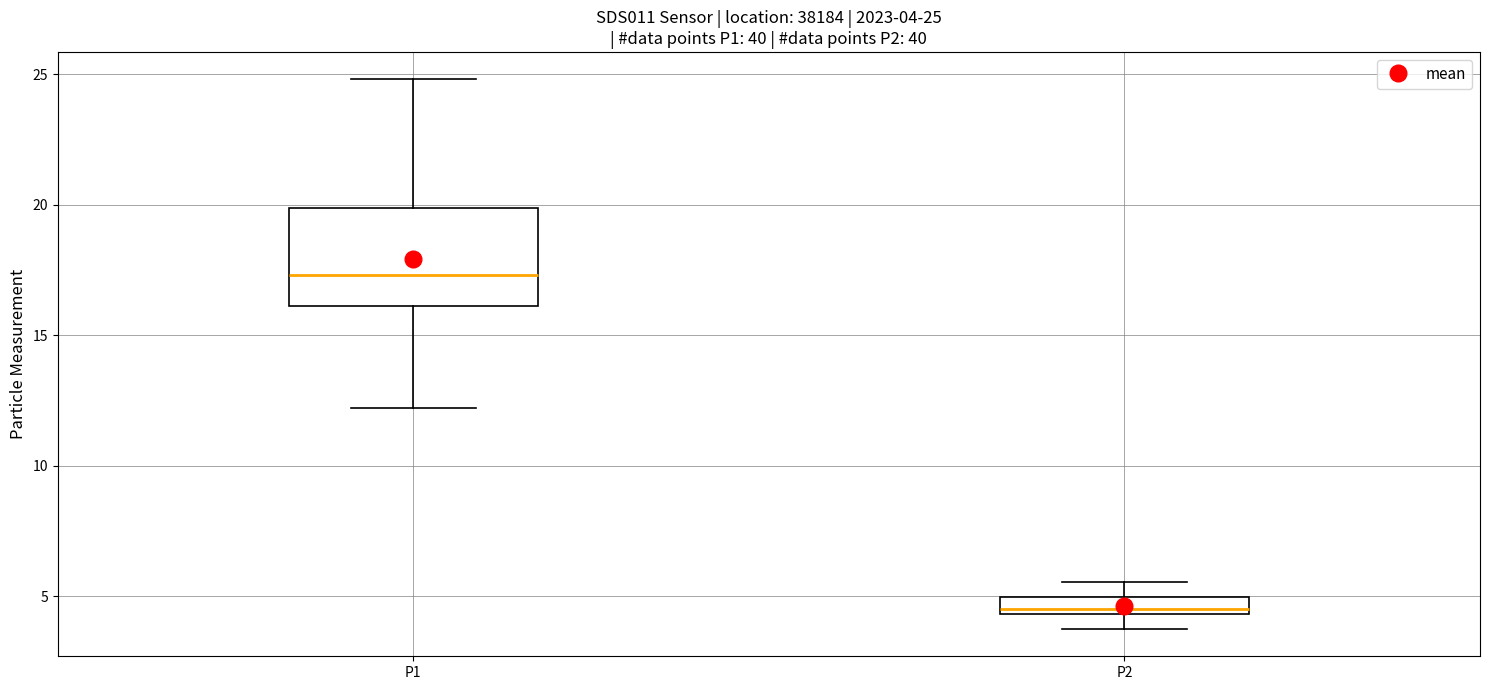

Which box has the lowest median line?

P2